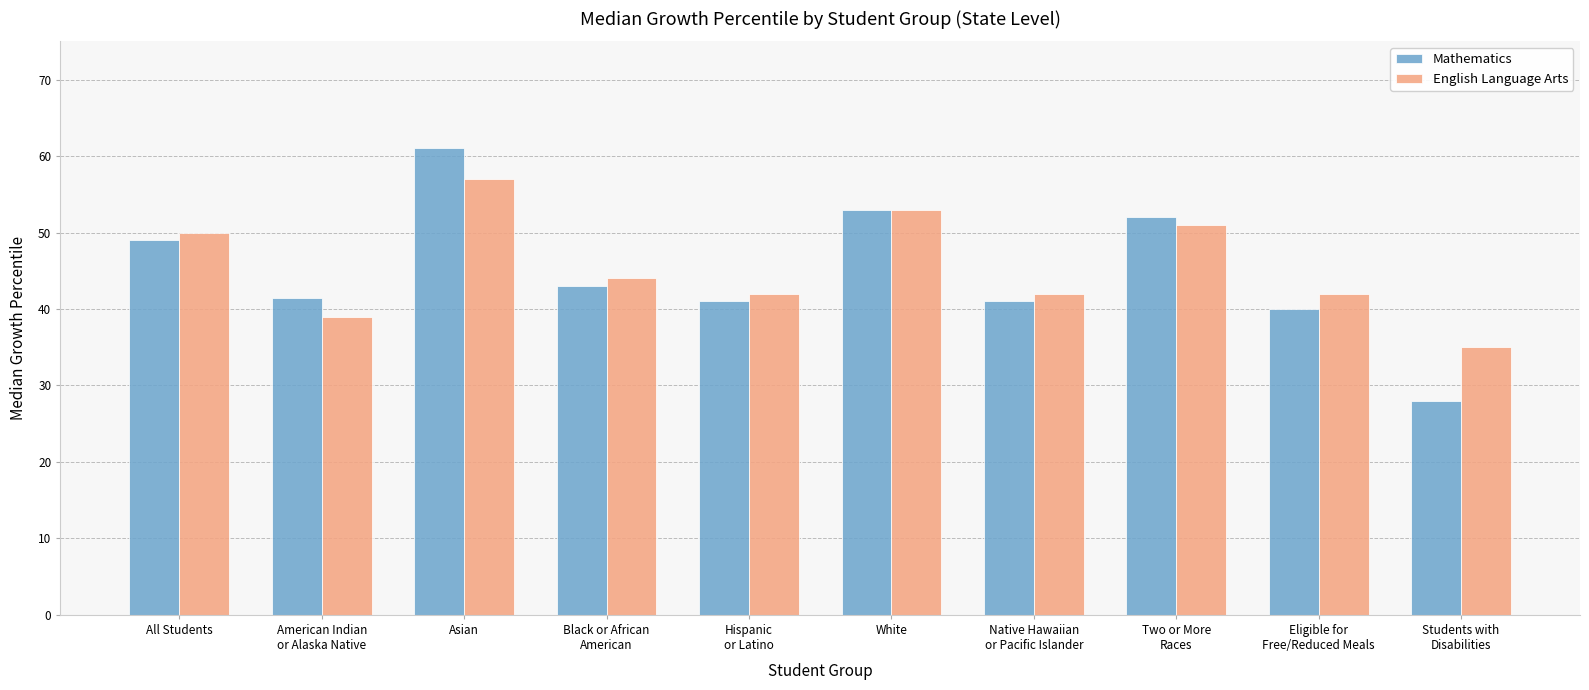

The Mathematics series shows 40.0 at Eligible for
Free/Reduced Meals. True or false?

True